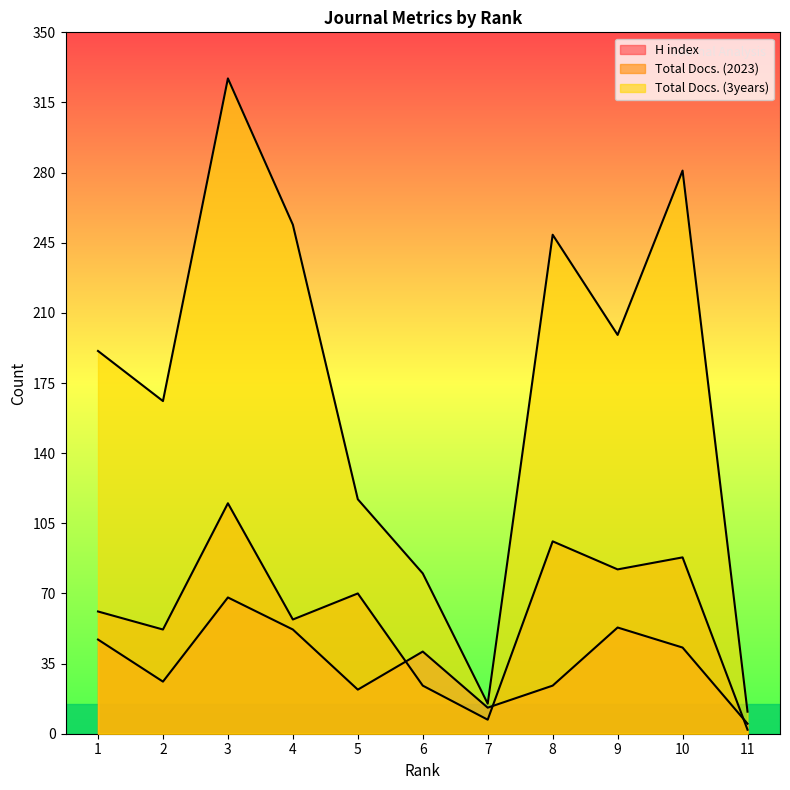

True or false: Total Docs. (3years) and H index intersect in this chart.

False